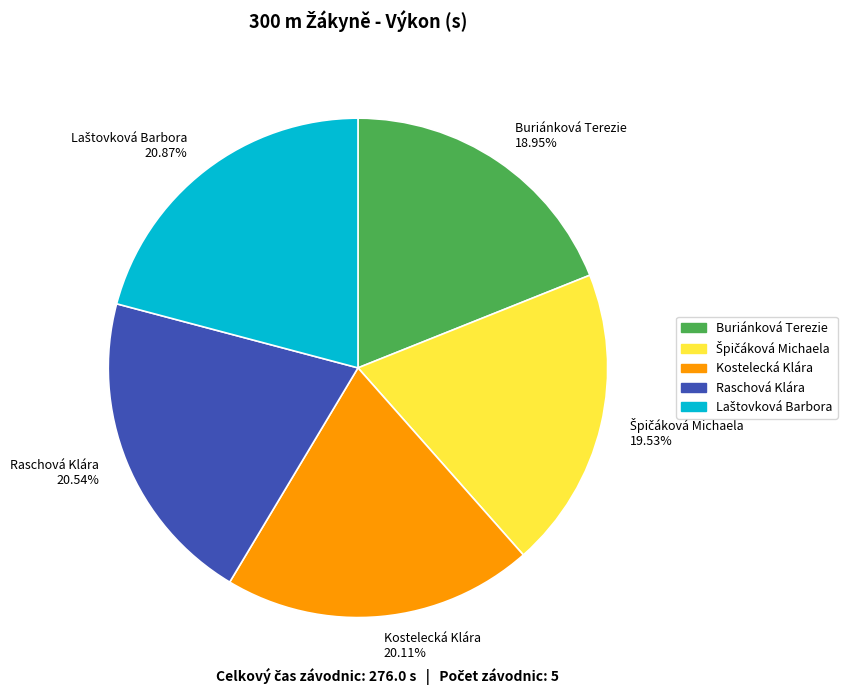

To the nearest percent, what percentage of the pie is Raschová Klára?

21%